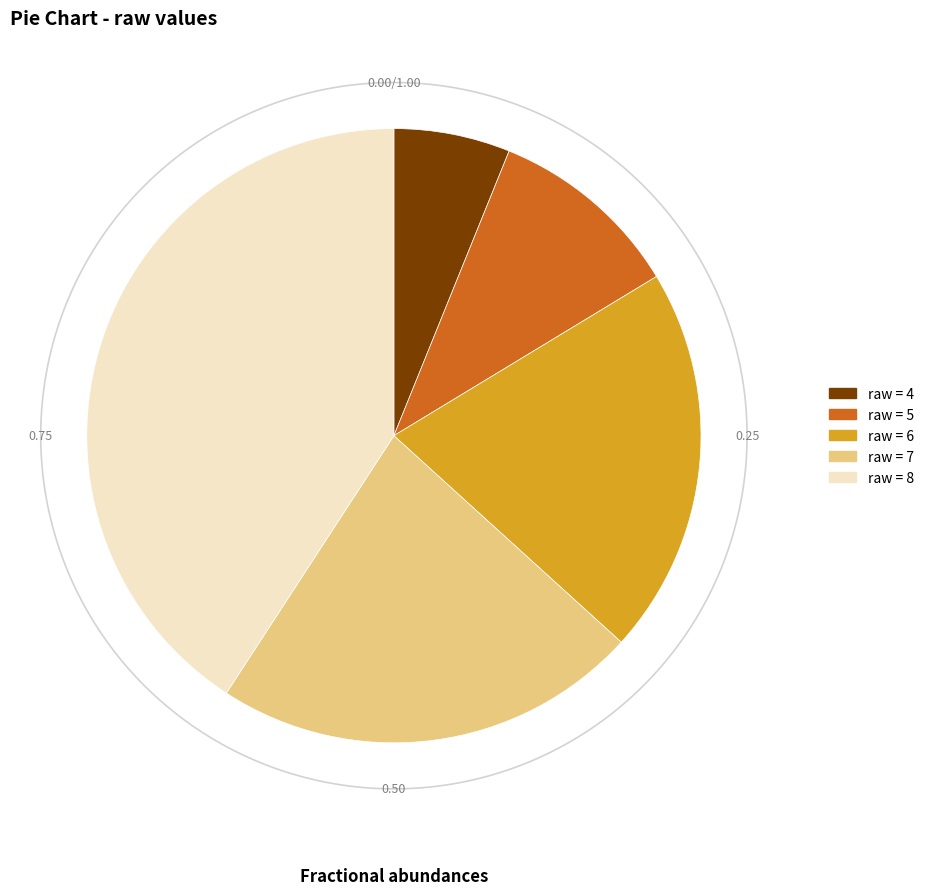

Which slice is the smallest?

4